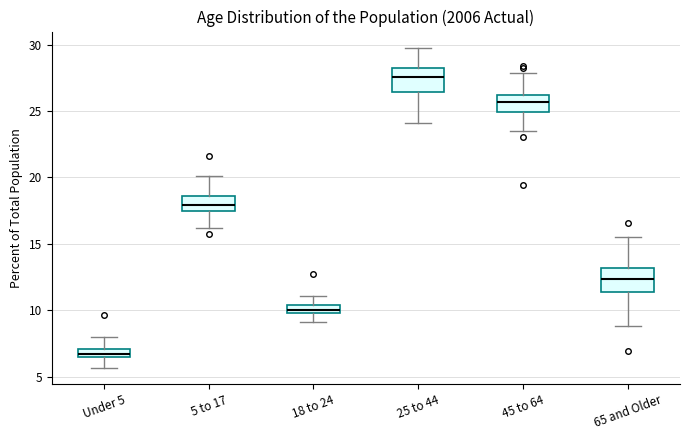

Which box has the lowest median line?

Under 5